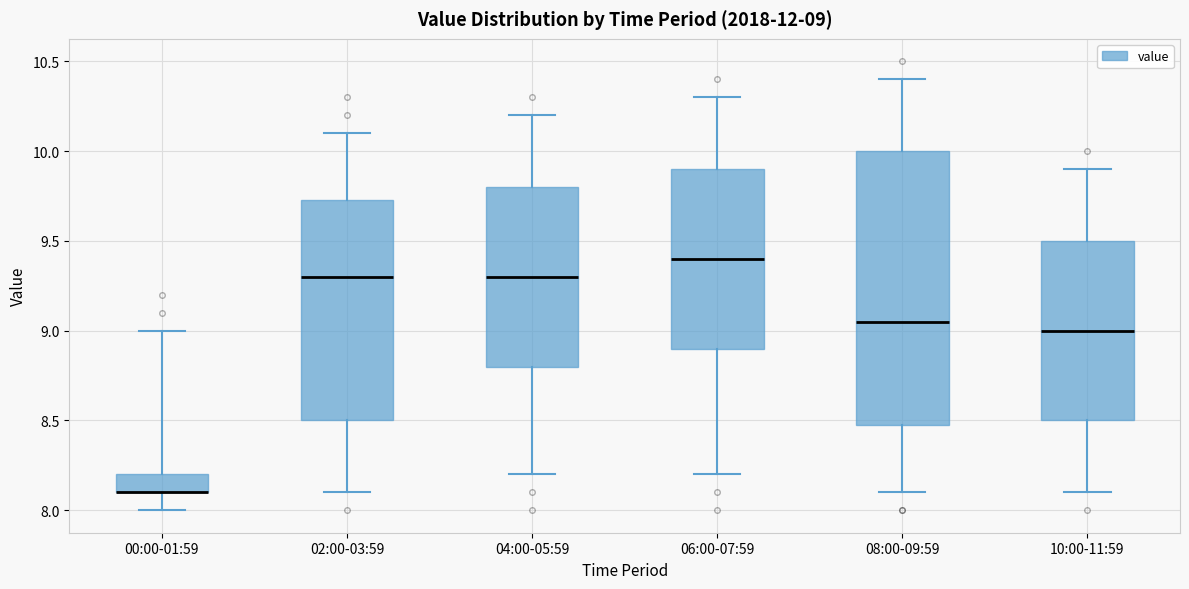

Comparing the boxes themselves (not the whiskers), which one is the tallest?

08:00-09:59